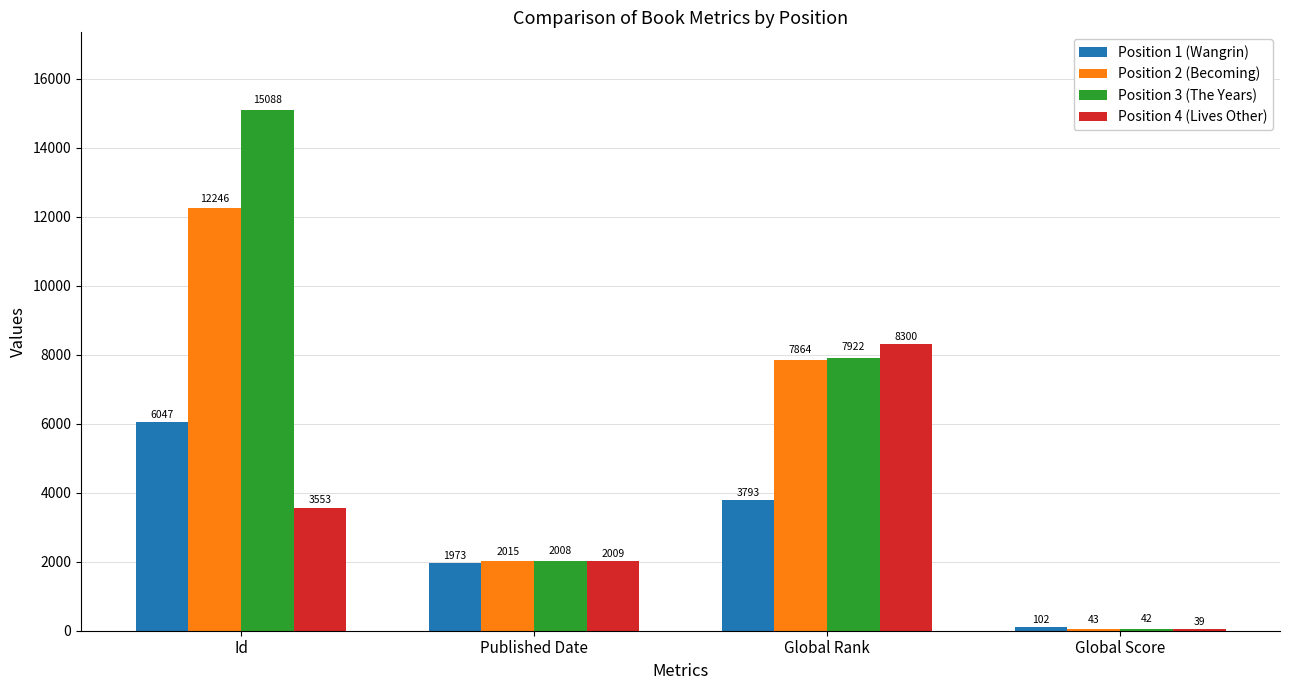

The Position 1 (Wangrin) series shows 3517 at Published Date. True or false?

False